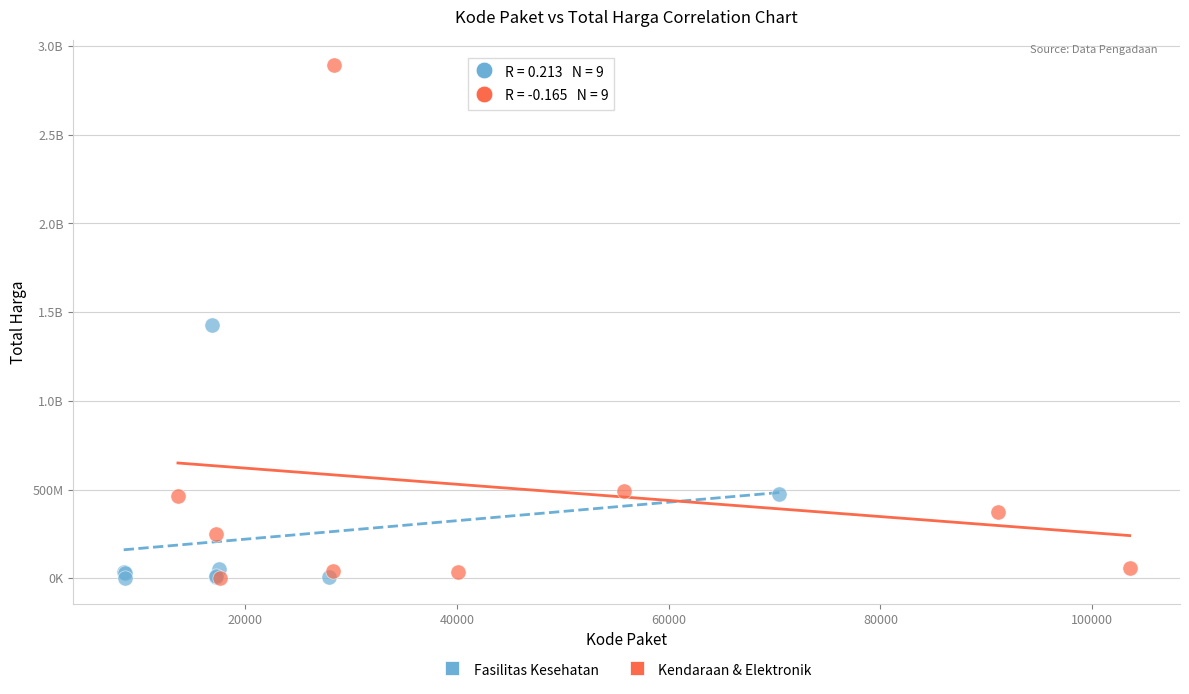

What are all the series names shown in the legend?

Fasilitas Kesehatan, Kendaraan & Elektronik